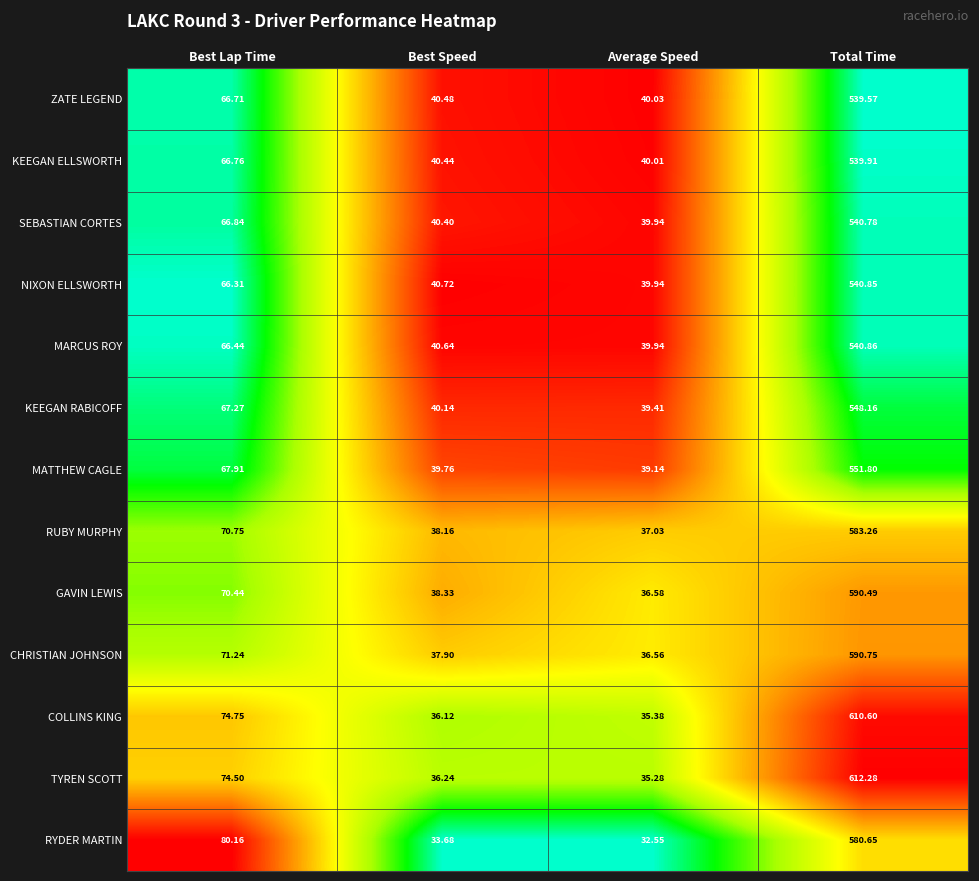

What is the total value across all series at Best Speed?

503.0